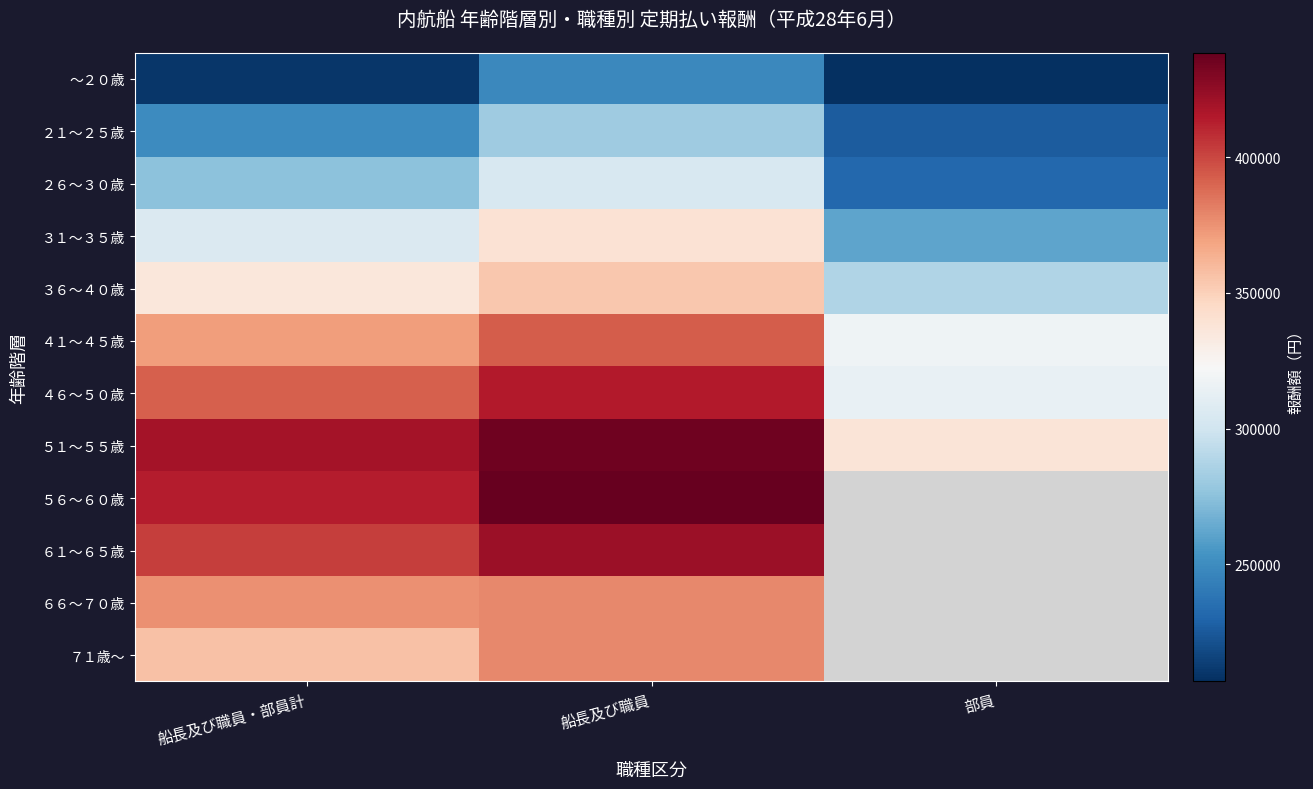

How many data points in ３１～３５歳 are less than 306034?

1